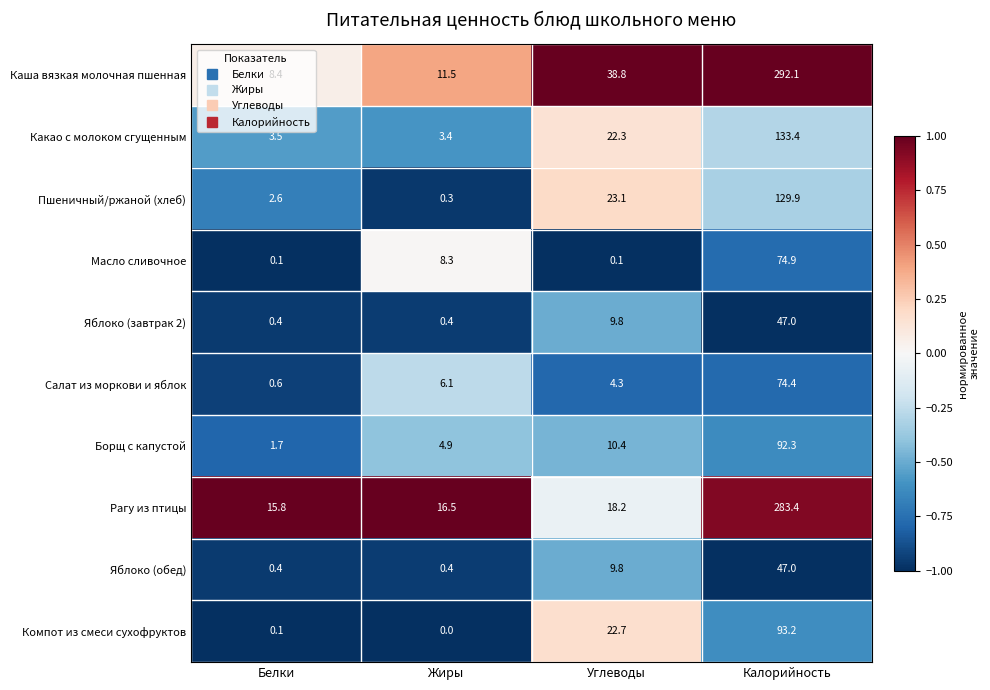

The Компот из смеси сухофруктов series shows 93.2 at Калорийность. True or false?

True